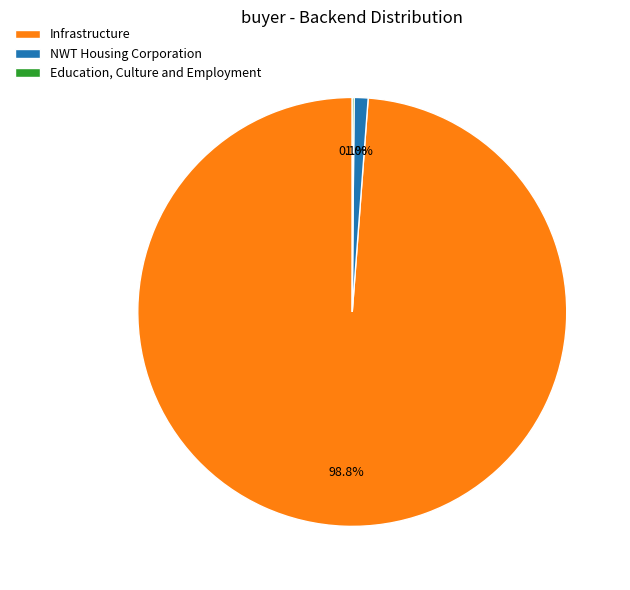

Does Infrastructure represent more than half of the total?

Yes